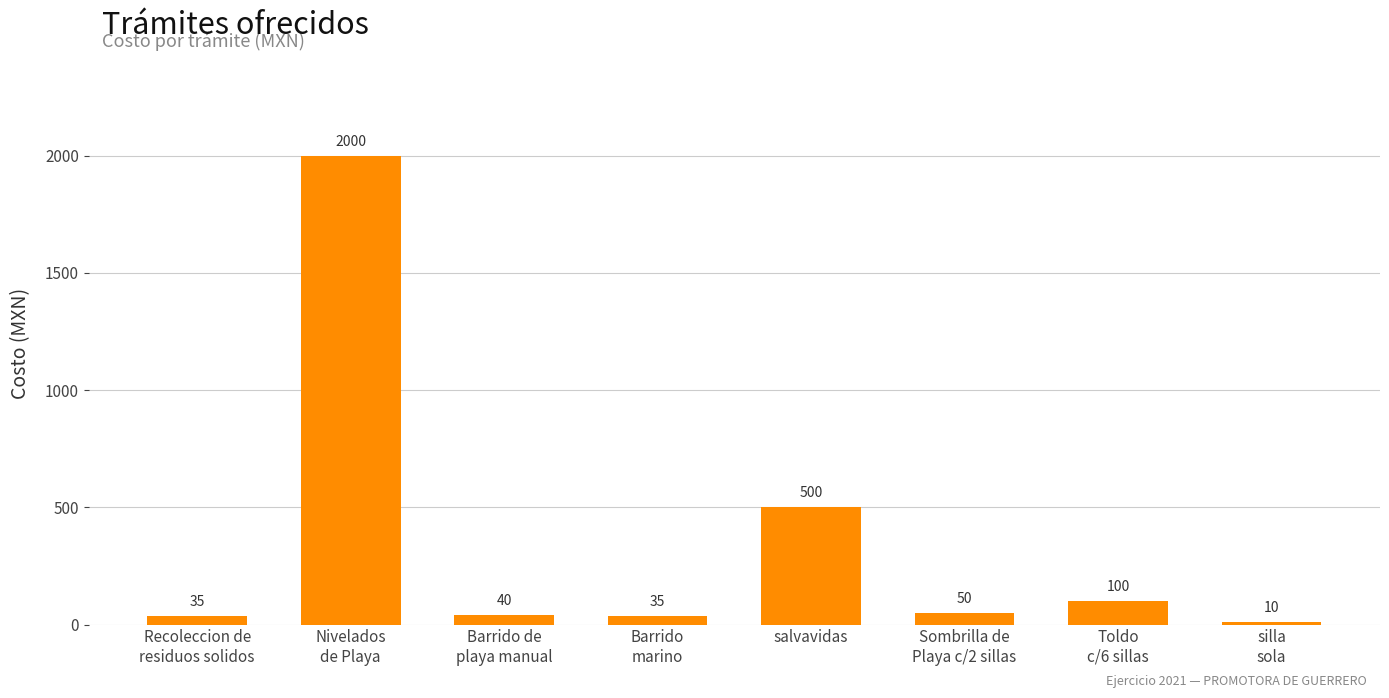

Reading right to left, transcribe all the data shown in this chart.

10	100	50	500	35	40	2000	35